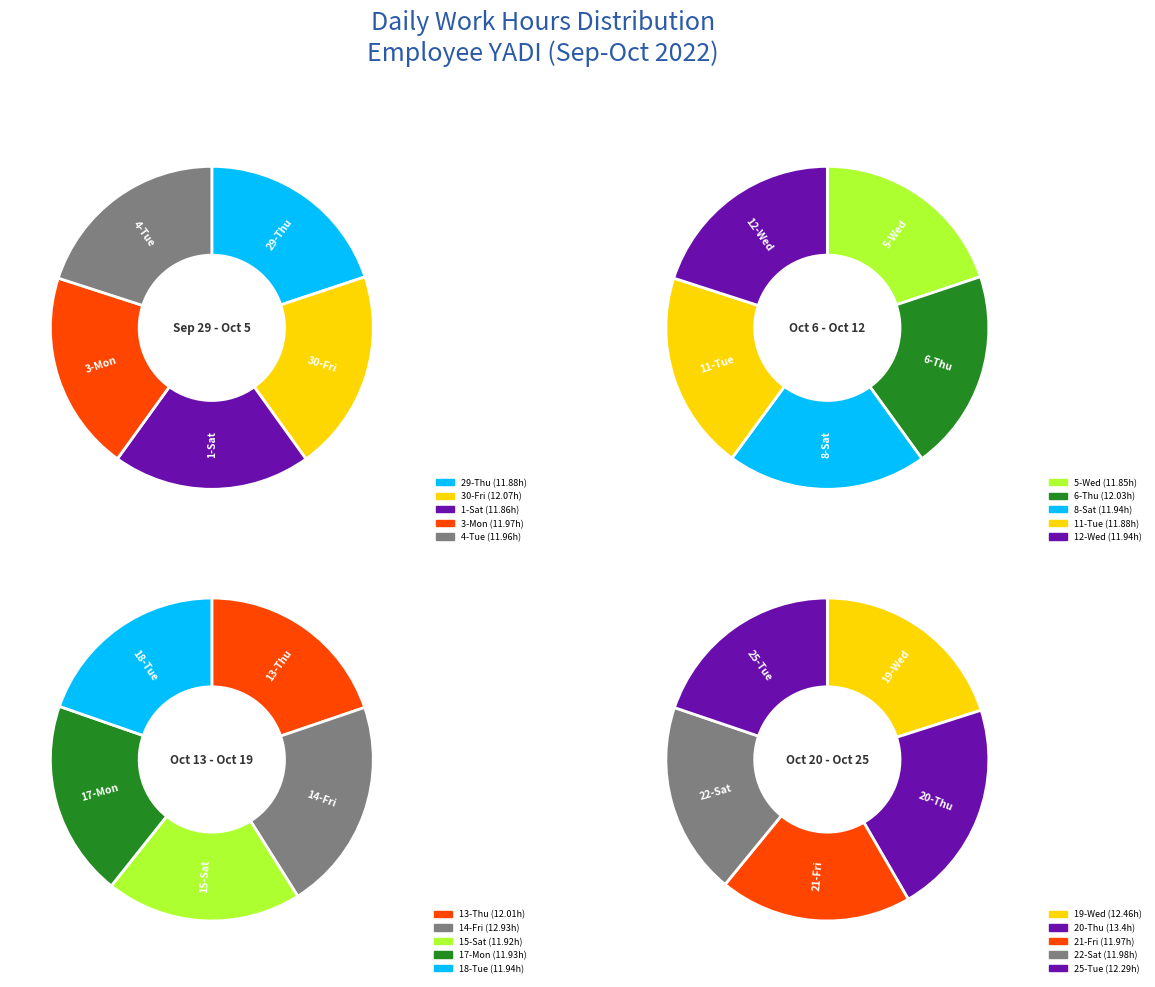

How many slices are in this pie chart?

20